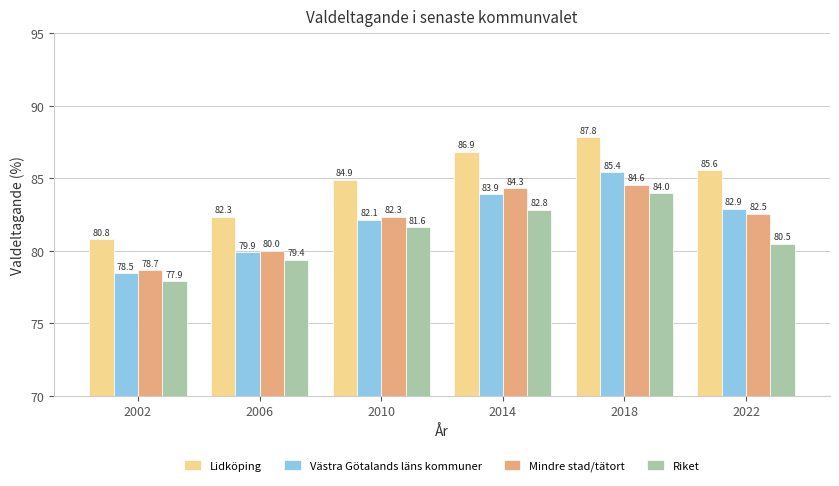

Reading left to right, list all the values displayed in this chart.

Lidköping: 2002=80.8	2006=82.3	2010=84.9	2014=86.9	2018=87.8	2022=85.6
Västra Götalands läns kommuner: 2002=78.5	2006=79.9	2010=82.1	2014=83.9	2018=85.4	2022=82.9
Mindre stad/tätort: 2002=78.7	2006=80.0	2010=82.3	2014=84.3	2018=84.6	2022=82.5
Riket: 2002=77.9	2006=79.4	2010=81.6	2014=82.8	2018=84.0	2022=80.5